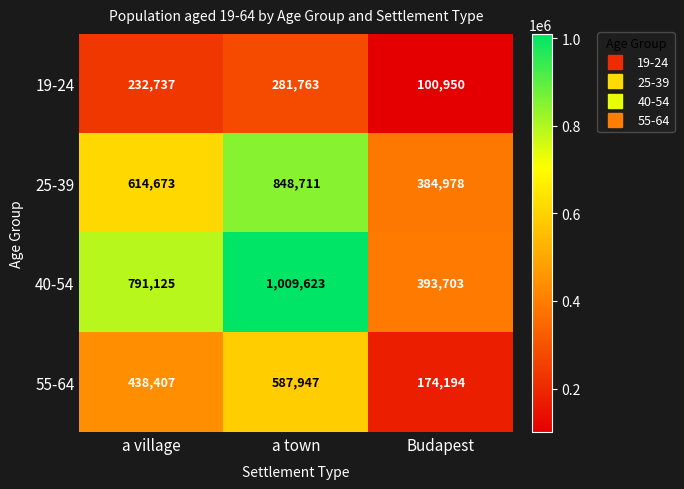

What is the smallest value displayed?

100950